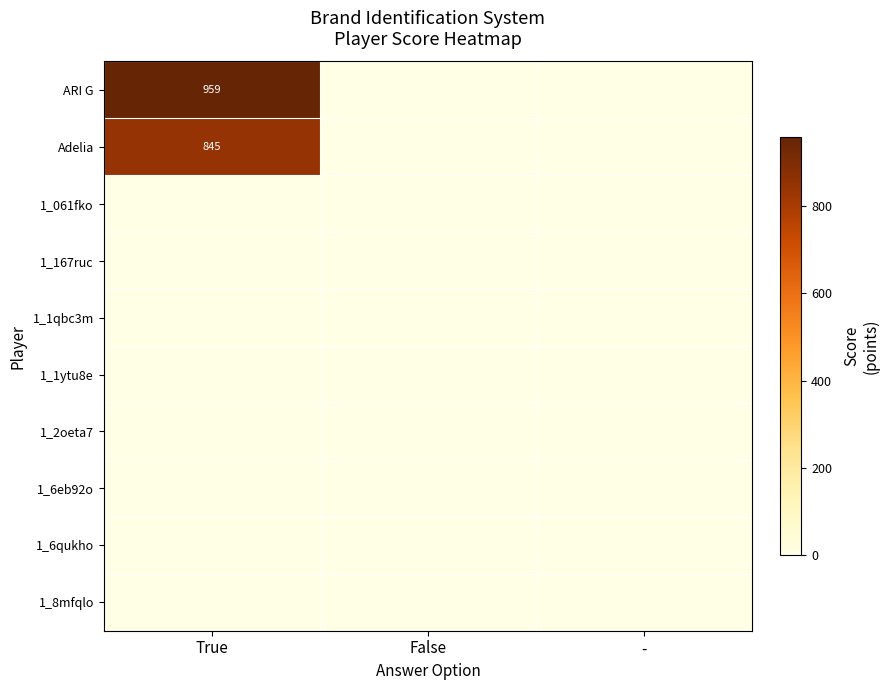

Which series changed the most between True and -?

ARI G